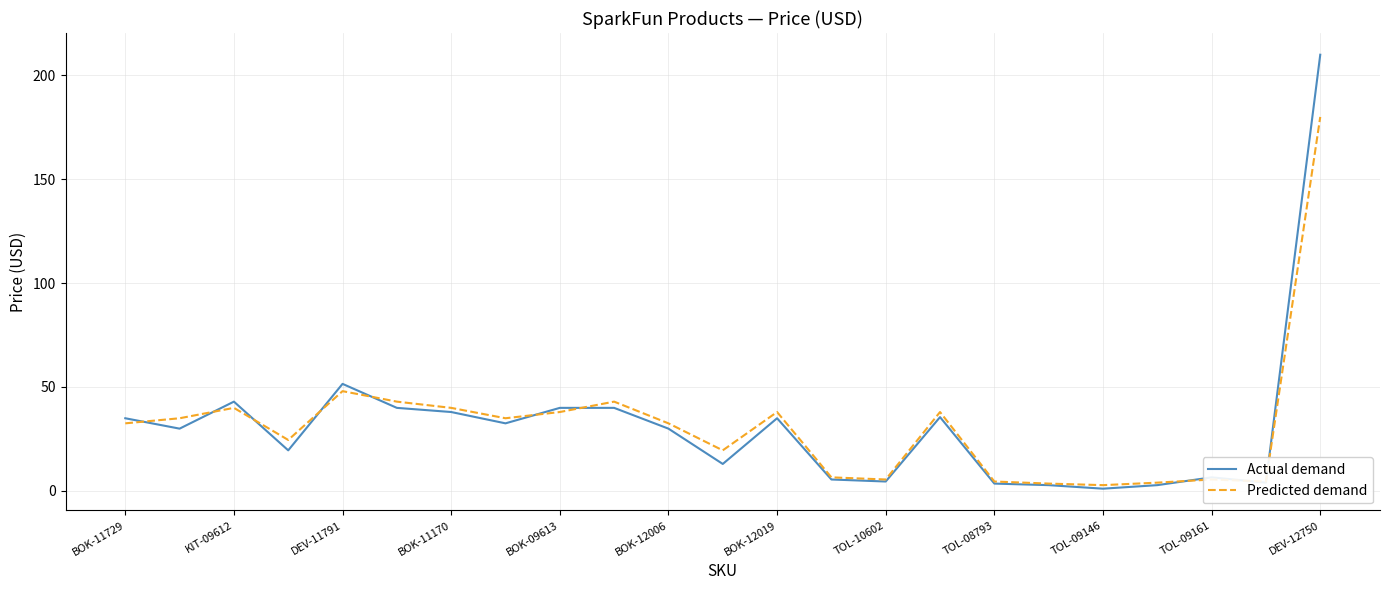

List the series in order of their peak value, lowest first.

Predicted demand, Actual demand